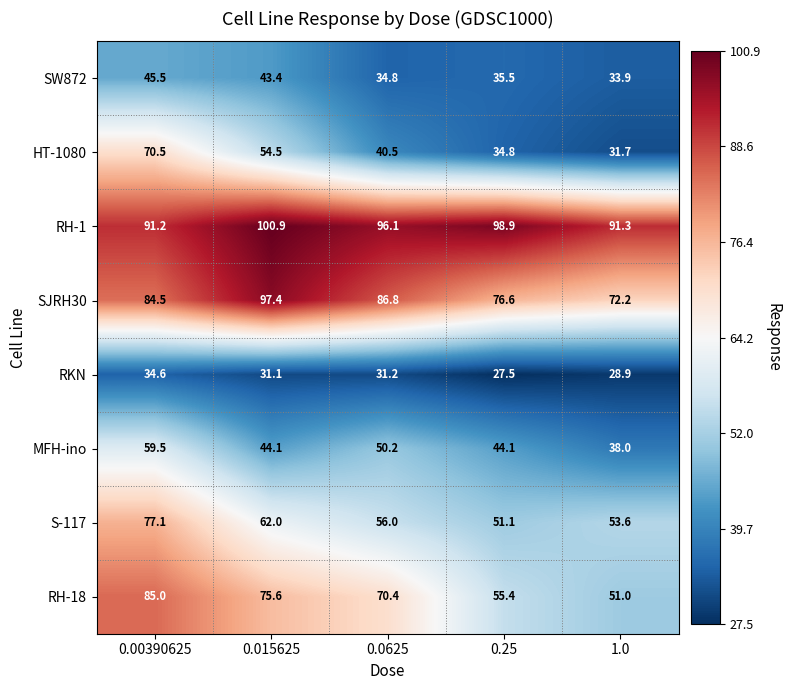

Count the number of categories in the chart.

5